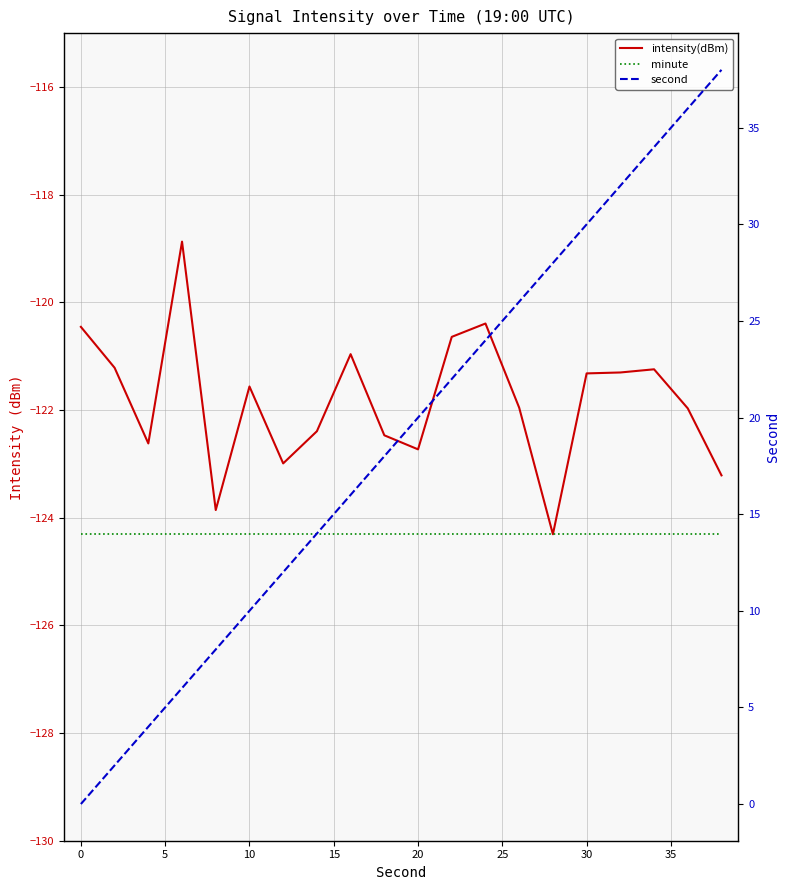

What are all the series names shown in the legend?

intensity(dBm), minute, second